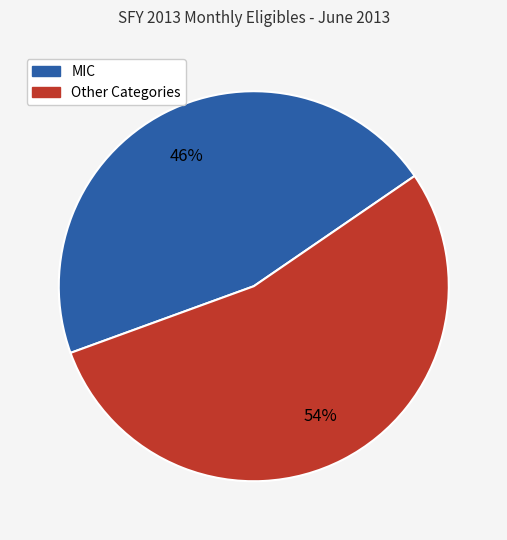

Is there any slice that represents more than half of the pie?

Yes